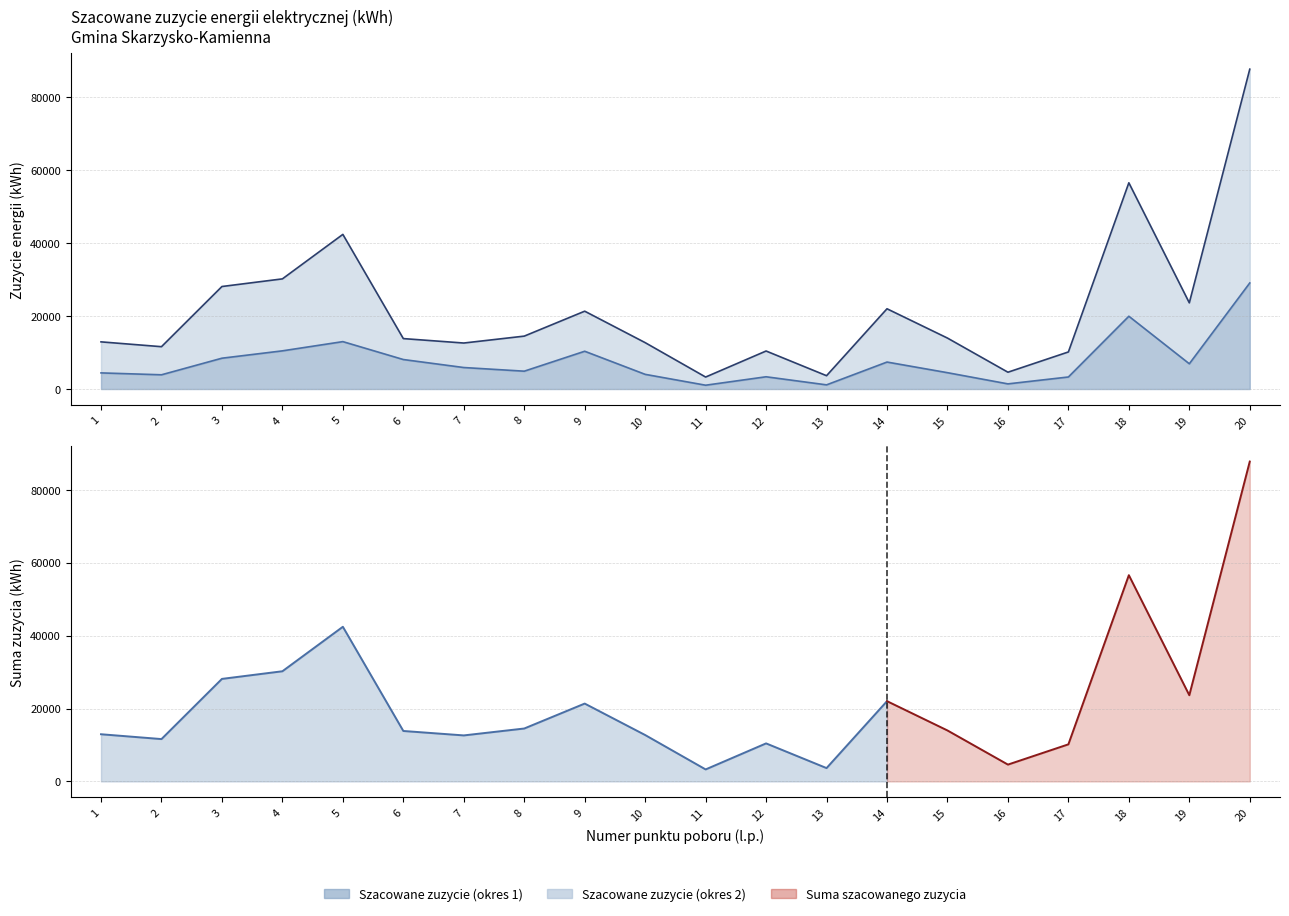

How many data points in Szacowane zuzycie (okres 1) are less than 5899?

10